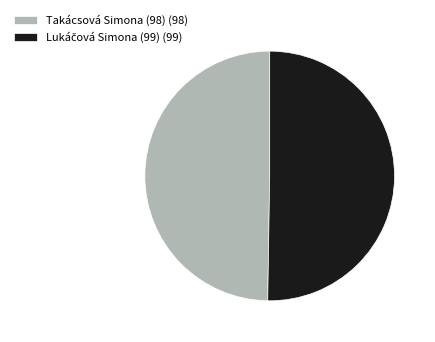

Is there a majority slice in this chart?

Yes